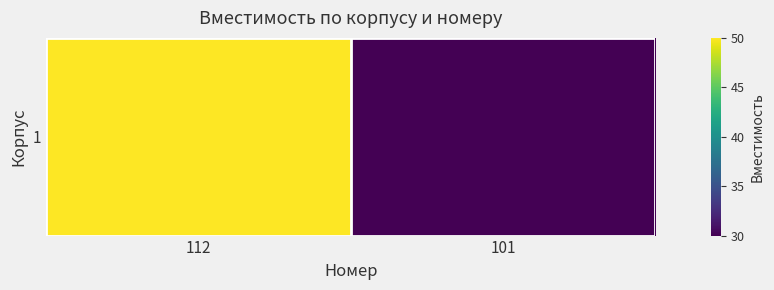

Rank the categories by value from highest to lowest.

112, 101